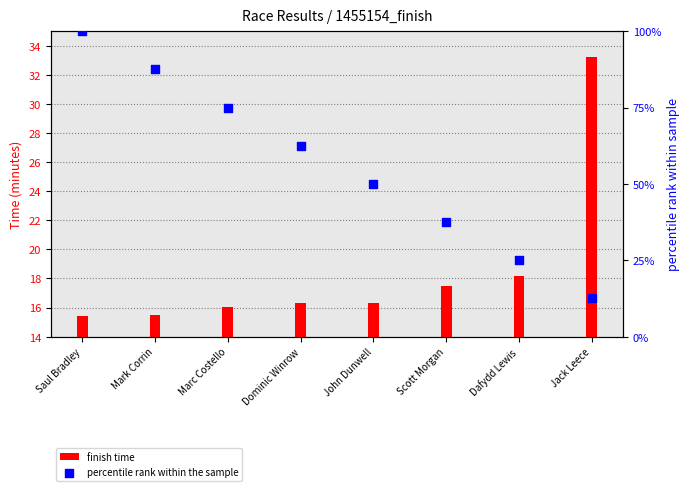

At how many categories does at least one series exceed 25?

7